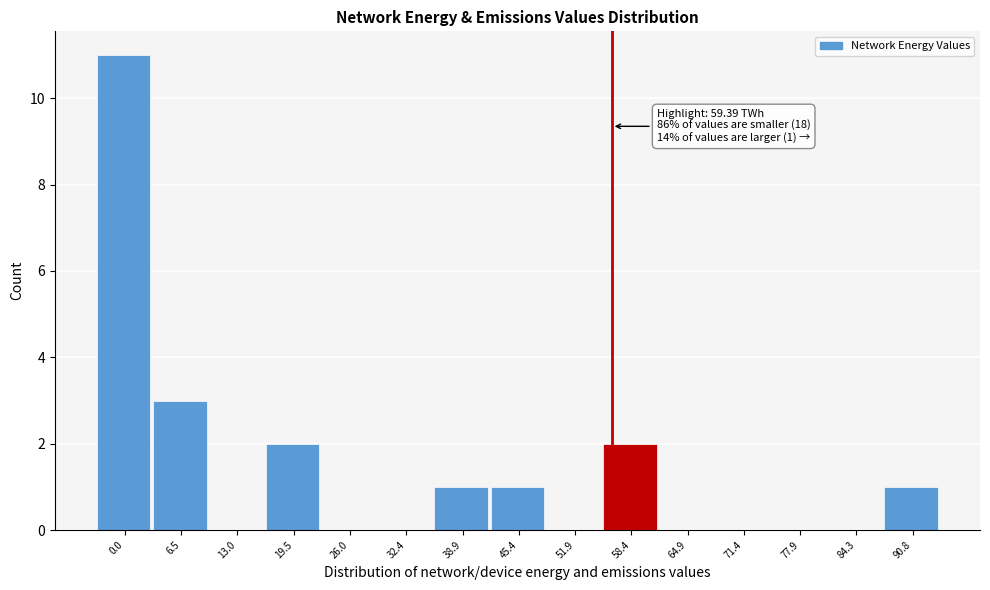

Reading left to right, transcribe all the data shown in this chart.

0.0=11	6.5=3	13.0=0	19.5=2	26.0=0	32.4=0	38.9=1	45.4=1	51.9=0	58.4=2	64.9=0	71.4=0	77.9=0	84.3=0	90.8=1